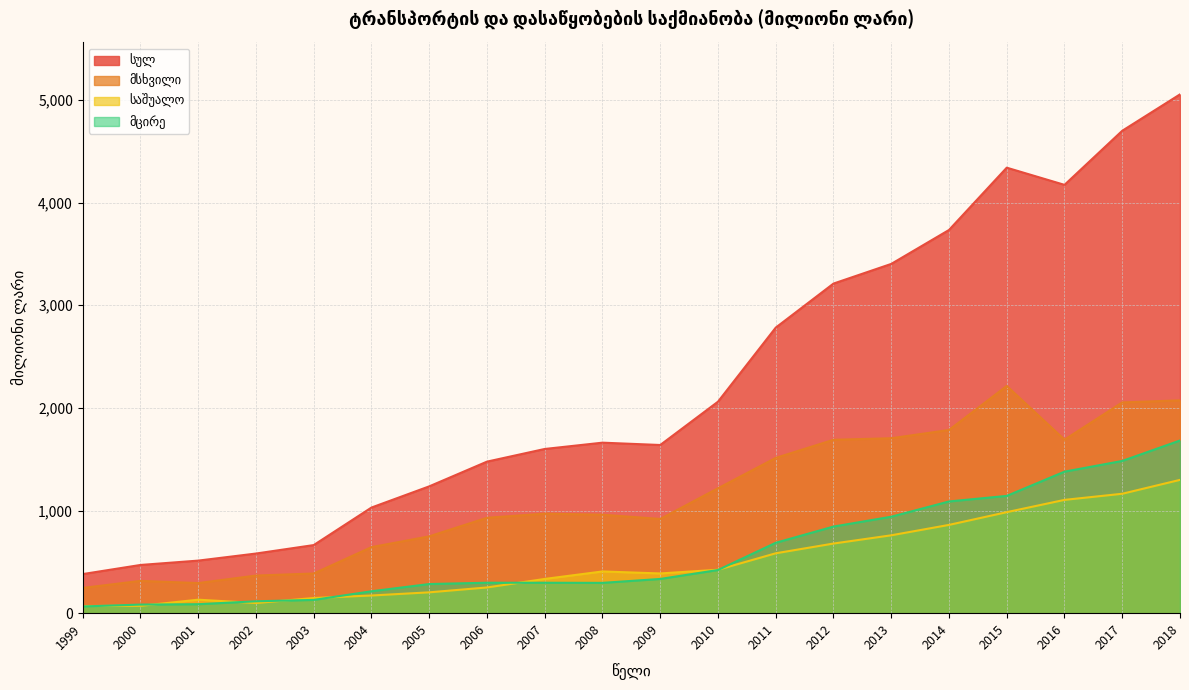

Reading right to left, what are all the values shown in this chart?

სულ: 5054.0	4699.5	4172.5	4339.9	3733.0	3402.4	3210.9	2781.8	2060.3	1638.3	1661.1	1599.7	1476.3	1235.4	1029.0	663.4	581.0	512.1	469.7	380.9
მსხვილი: 2073.3	2053.1	1690.2	2213.4	1784.6	1704.2	1689.0	1512.6	1216.8	917.9	959.3	969.7	929.2	748.5	643.4	386.5	366.4	293.3	314.5	245.9
საშუალო: 1298.6	1163.3	1103.7	984.0	860.0	758.6	678.3	583.4	423.0	387.0	406.4	333.5	250.5	203.0	172.2	147.7	98.8	131.4	71.5	69.6
მცირე: 1682.1	1483.1	1378.6	1142.5	1088.3	939.6	843.6	685.8	420.5	333.5	295.4	296.4	296.6	283.9	213.4	129.2	115.8	87.4	83.7	65.4